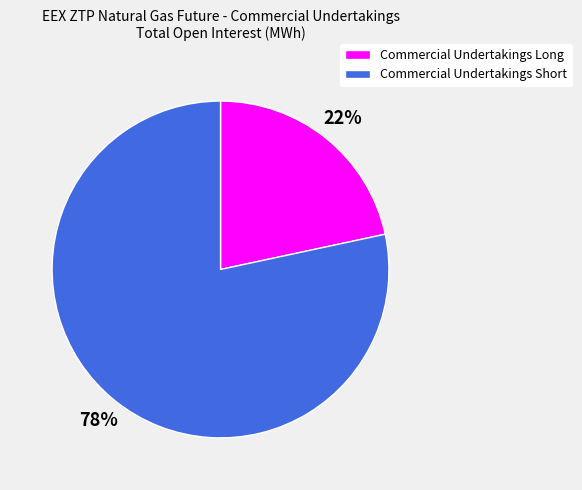

To the nearest percent, what portion does Commercial Undertakings Long represent?

22%